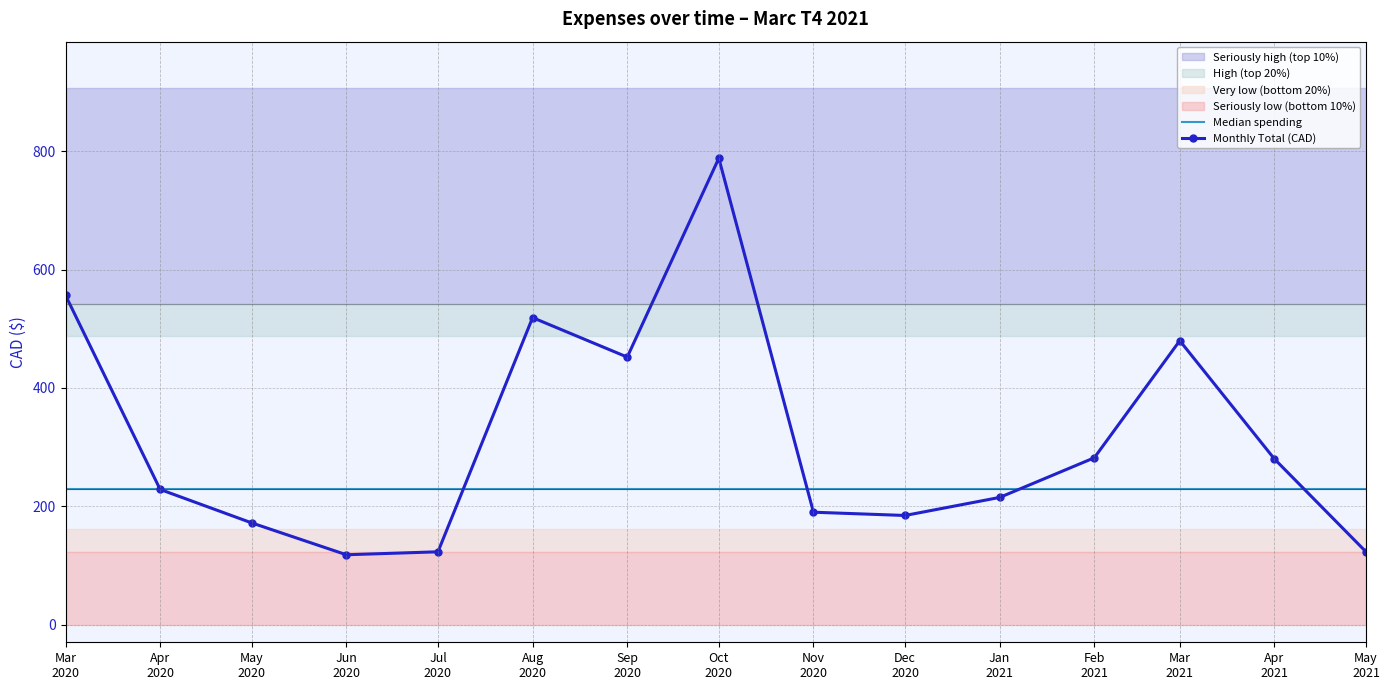

Reading left to right, extract all data points from this chart.

Median spending: Mar
2020=228.4	Apr
2020=228.4	May
2020=228.4	Jun
2020=228.4	Jul
2020=228.4	Aug
2020=228.4	Sep
2020=228.4	Oct
2020=228.4	Nov
2020=228.4	Dec
2020=228.4	Jan
2021=228.4	Feb
2021=228.4	Mar
2021=228.4	Apr
2021=228.4	May
2021=228.4
Monthly Total (CAD): Mar
2020=556.8	Apr
2020=228.4	May
2020=171.8	Jun
2020=118.0	Jul
2020=123.0	Aug
2020=519.0	Sep
2020=452.3	Oct
2020=788.5	Nov
2020=189.9	Dec
2020=184.4	Jan
2021=214.9	Feb
2021=282.0	Mar
2021=480.0	Apr
2021=280.0	May
2021=123.0